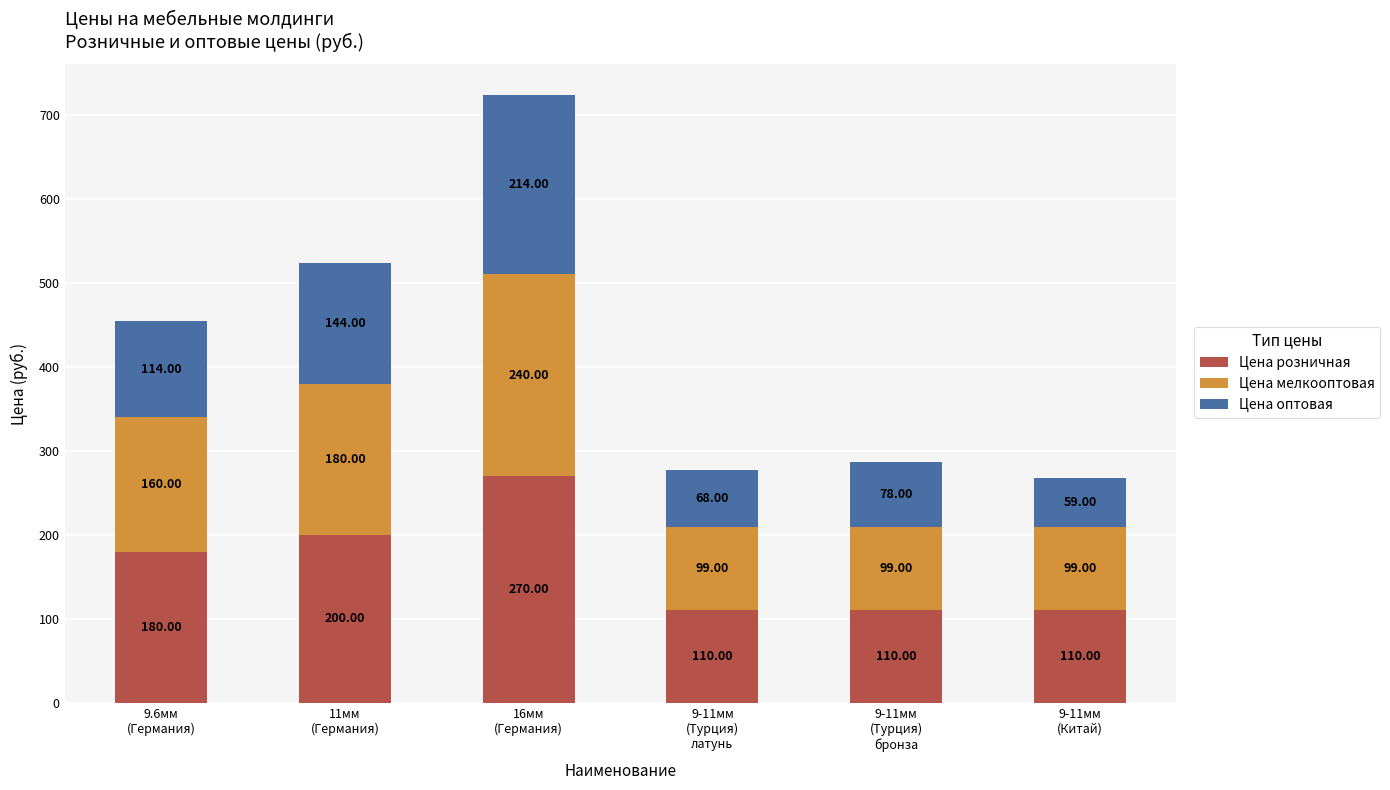

How many categories are shown in the chart?

6